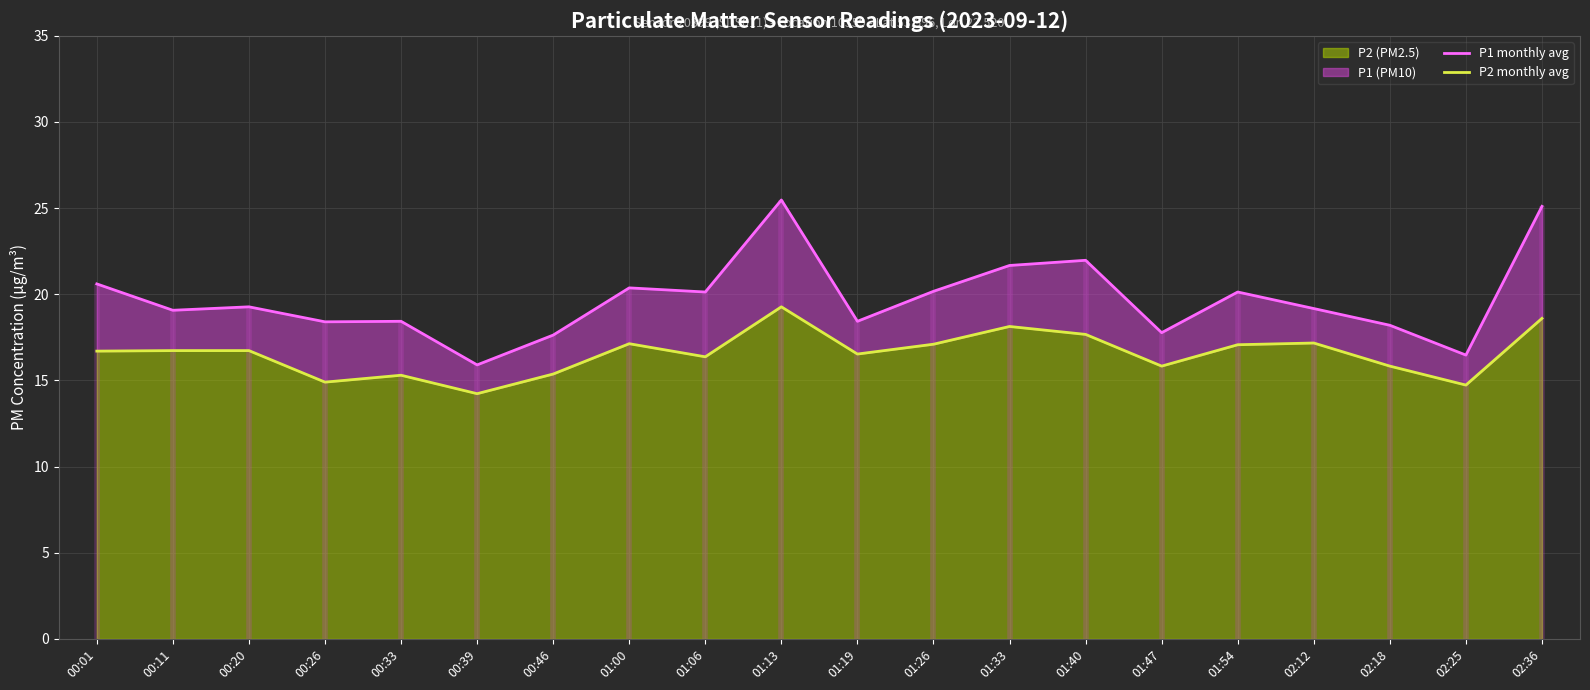

Between 00:46 and 01:54, which is larger?

01:54